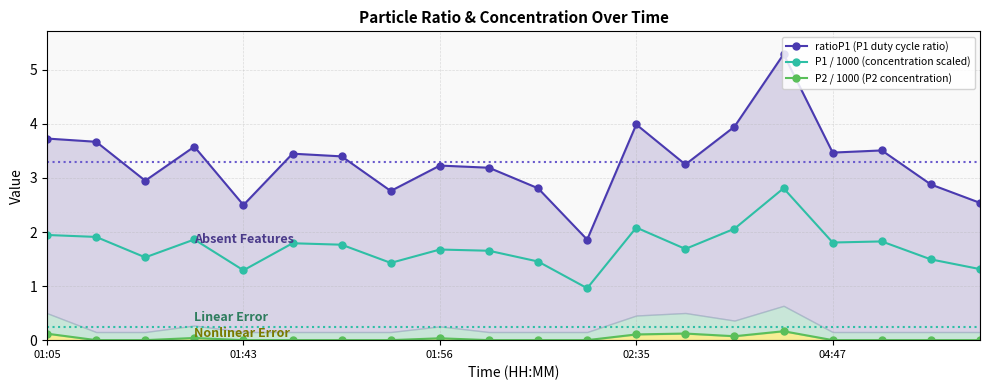

List the series in order of their peak value, highest first.

ratioP1 (P1 duty cycle ratio), P1 / 1000 (concentration scaled), P2 / 1000 (P2 concentration)